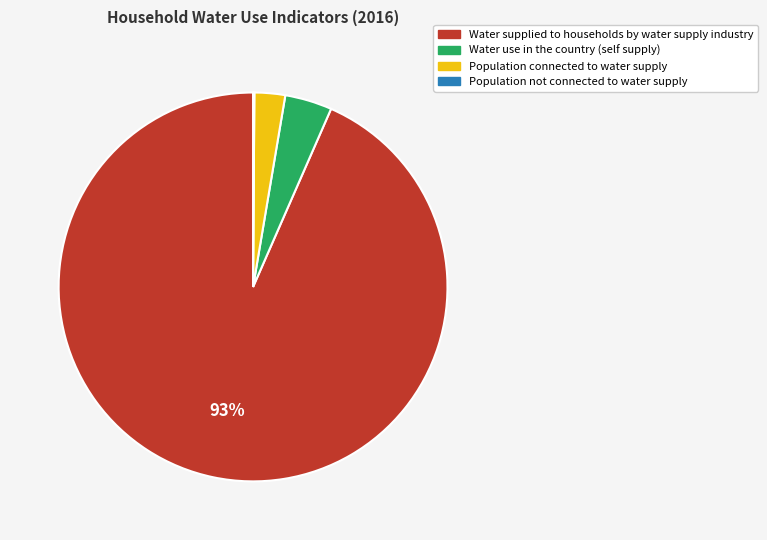

The Water use in the country (self supply) slice represents 4% of the pie. True or false?

True